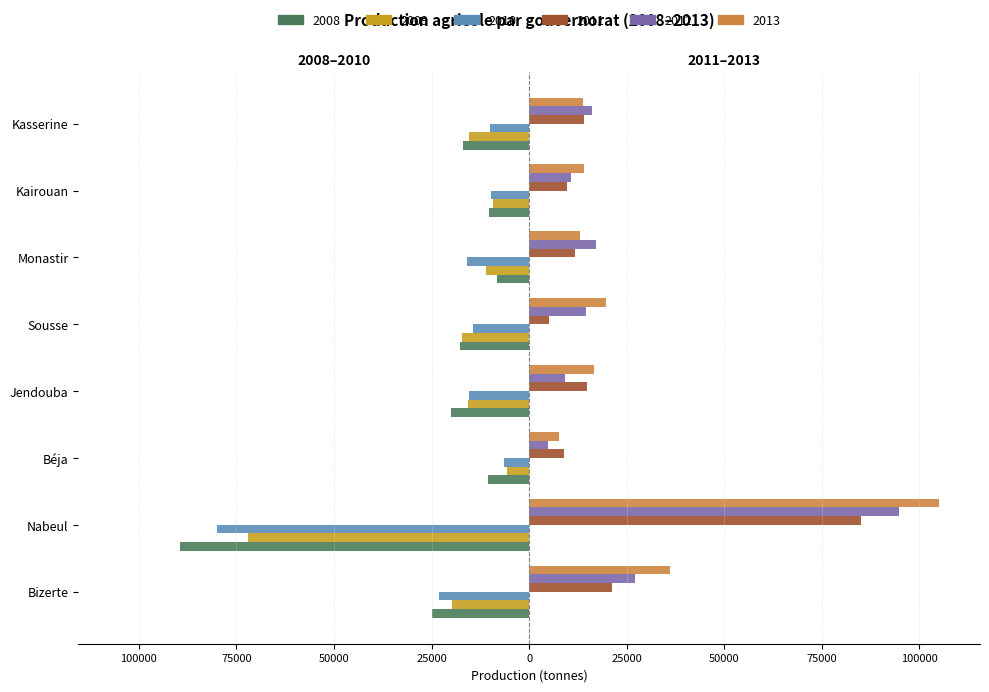

Reading left to right, what are all the values shown in this chart?

2008: -24890	-89500	-10480	-19900	-17820	-8360	-10180	-16940
2009: -19760	-72020	-5780	-15790	-17200	-11090	-9260	-15370
2010: -23140	-80000	-6540	-15430	-14400	-15980	-9870	-10080
2011: 21220	85000	9000	14750	5180	11860	9610	14100
2012: 27090	94790	4800	9120	14470	17000	10670	16200
2013: 35990	105000	7550	16600	19690	13110	14130	13700